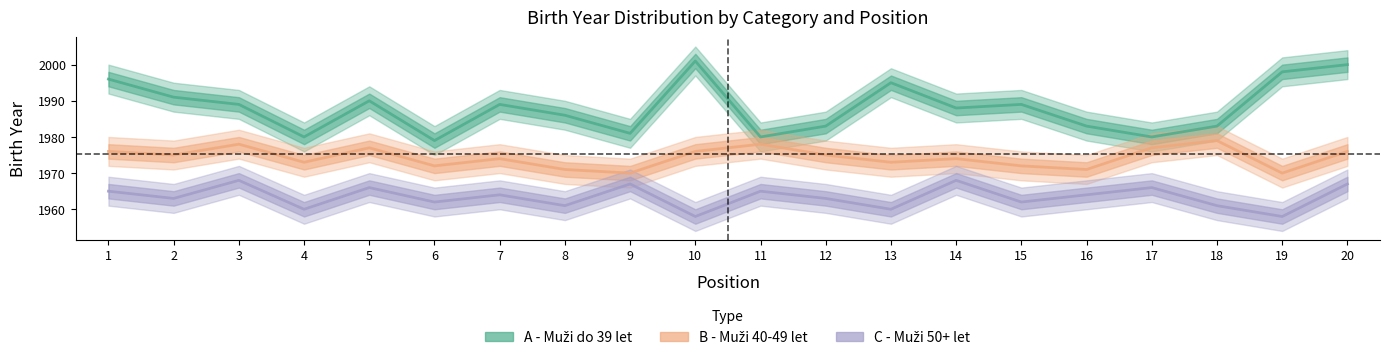

Reading left to right, transcribe all the data shown in this chart.

A - Muži do 39 let: 1996	1991	1989	1980	1990	1979	1989	1986	1981	2001	1980	1983	1995	1988	1989	1983	1980	1983	1998	2000
B - Muži 40-49 let: 1976	1975	1978	1973	1977	1972	1974	1971	1970	1976	1978	1975	1973	1974	1972	1971	1977	1979	1970	1976
C - Muži 50+ let: 1965	1963	1968	1960	1966	1962	1964	1961	1967	1958	1965	1963	1960	1968	1962	1964	1966	1961	1958	1967